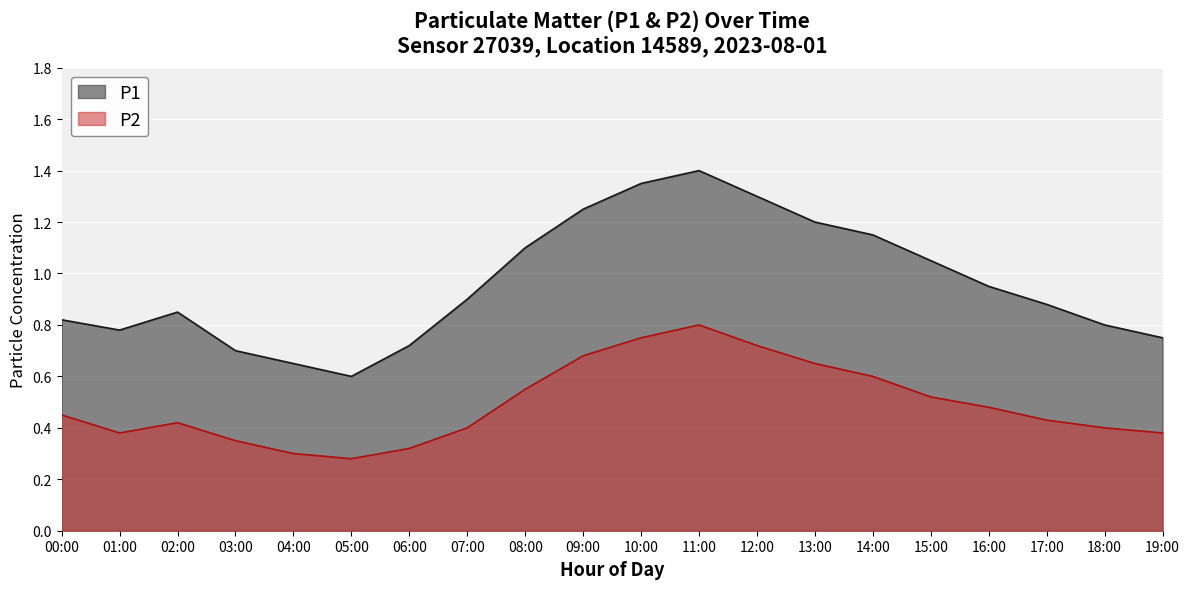

What is the difference between the second highest and second lowest values in the P1 series?

0.7